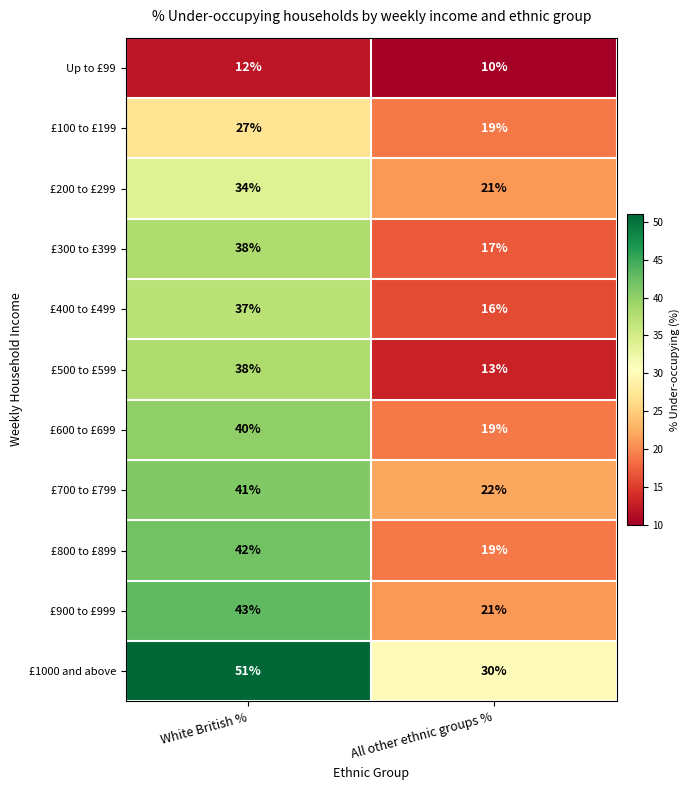

Reading left to right, transcribe all the data shown in this chart.

Up to £99: White British %=12	All other ethnic groups %=10
£100 to £199: White British %=27	All other ethnic groups %=19
£200 to £299: White British %=34	All other ethnic groups %=21
£300 to £399: White British %=38	All other ethnic groups %=17
£400 to £499: White British %=37	All other ethnic groups %=16
£500 to £599: White British %=38	All other ethnic groups %=13
£600 to £699: White British %=40	All other ethnic groups %=19
£700 to £799: White British %=41	All other ethnic groups %=22
£800 to £899: White British %=42	All other ethnic groups %=19
£900 to £999: White British %=43	All other ethnic groups %=21
£1000 and above: White British %=51	All other ethnic groups %=30